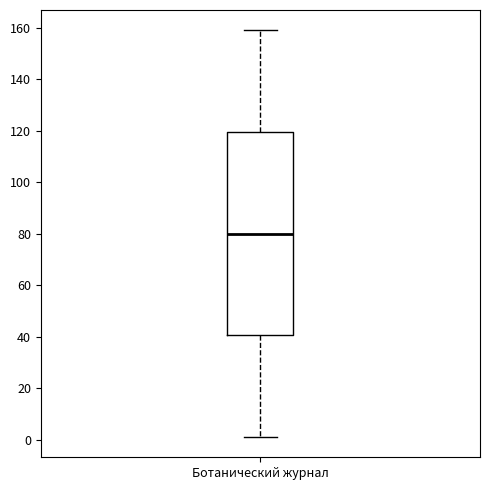

Where is the lower edge of the box for Ботанический журнал on the y-axis? The values are not printed on the chart, so give them approximately, as read against the axis.

40